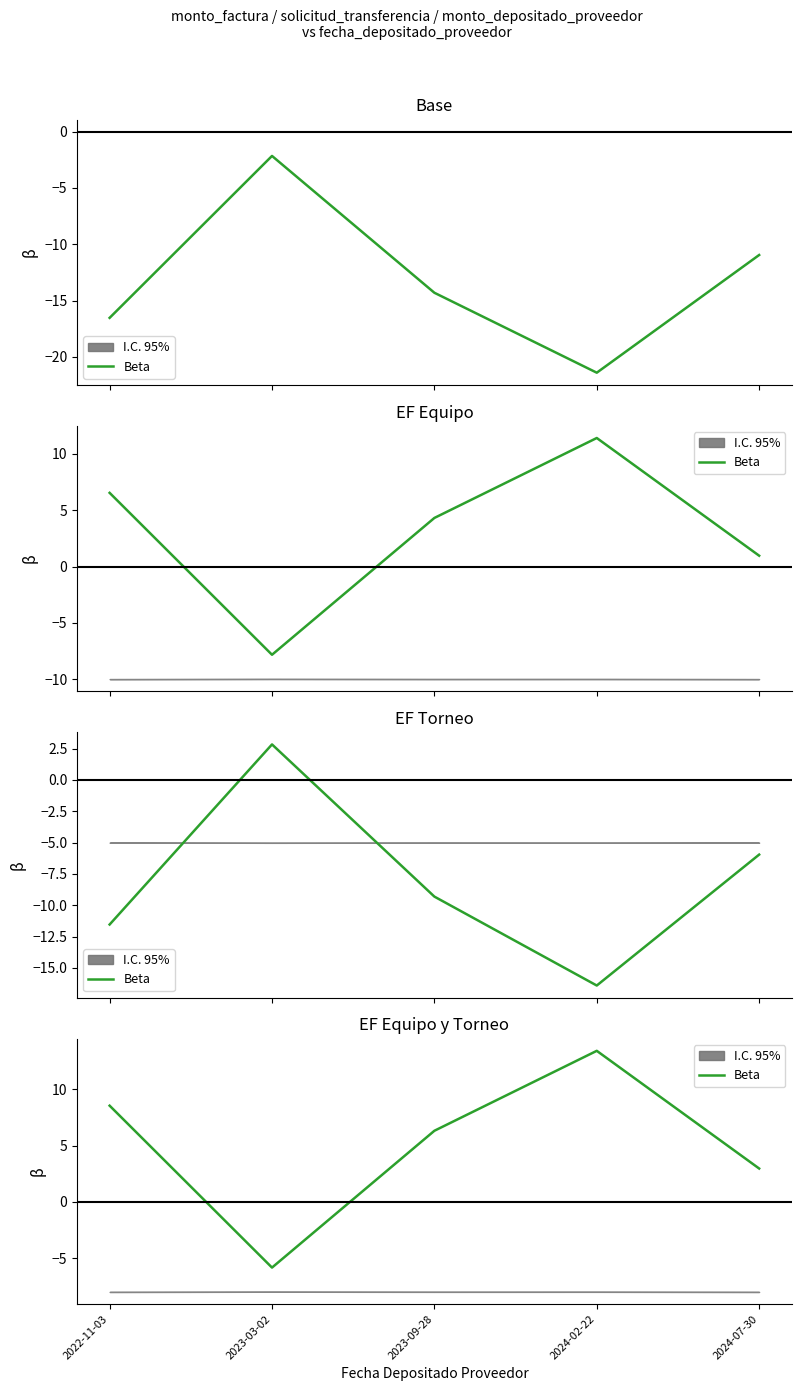

At which category does the data reach its first local valley?

2023-03-02